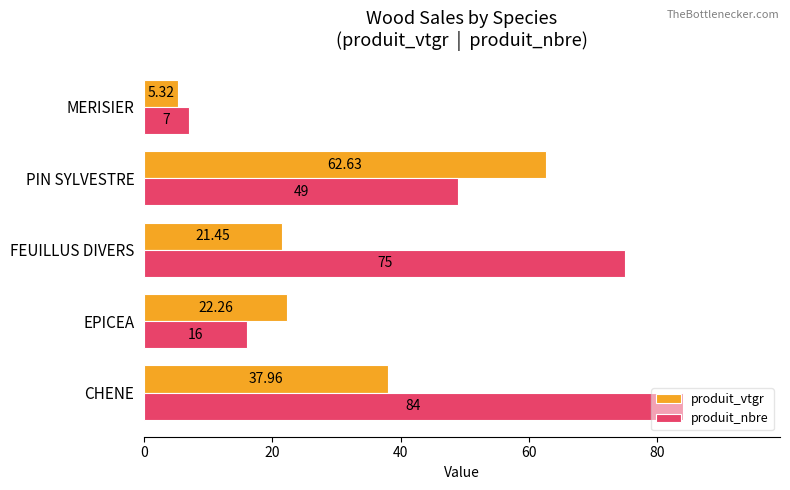

Which series has the widest spread of values?

produit_nbre